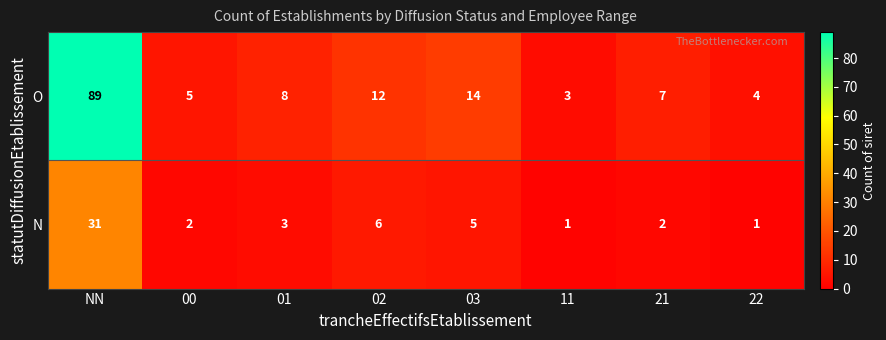

What is the difference between the highest and lowest values at 02?

6